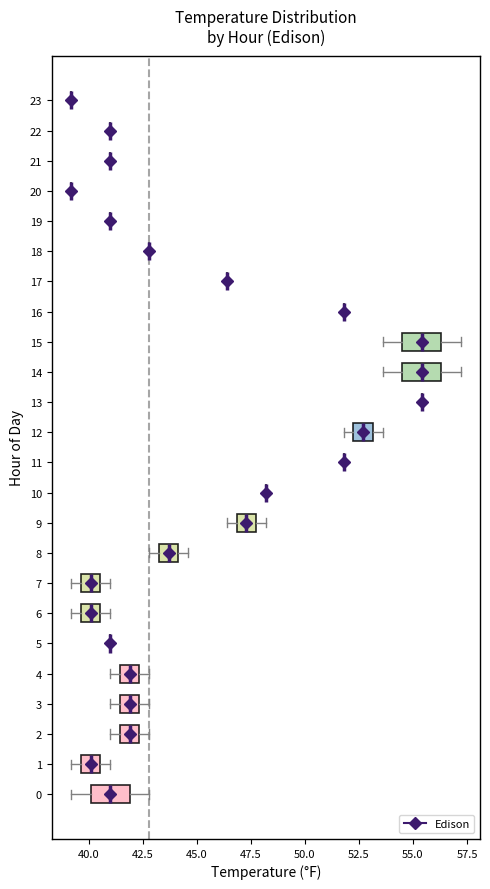

Where does the right whisker of the box at y = 0 end on the x-axis? The values are not printed on the chart, so give them approximately, as read against the axis.

43.0